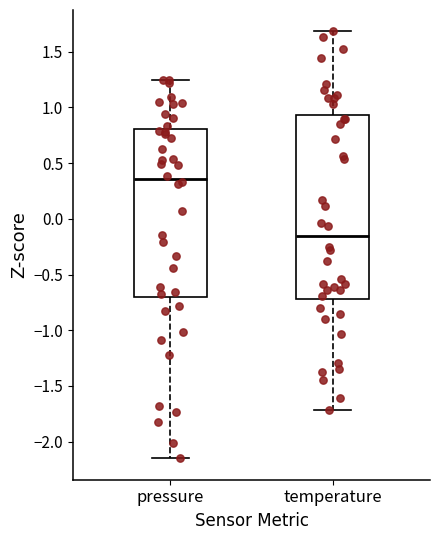

Reading left to right, read every box against the y-axis: the position of its median line, the range the box covers, and the ends of its whiskers. The values are not printed on the chart, so give them approximately, as read against the axis.

pressure: median 0.35, box -0.70 to 0.80, whiskers -2.15 to 1.25
temperature: median -0.15, box -0.70 to 0.95, whiskers -1.70 to 1.70